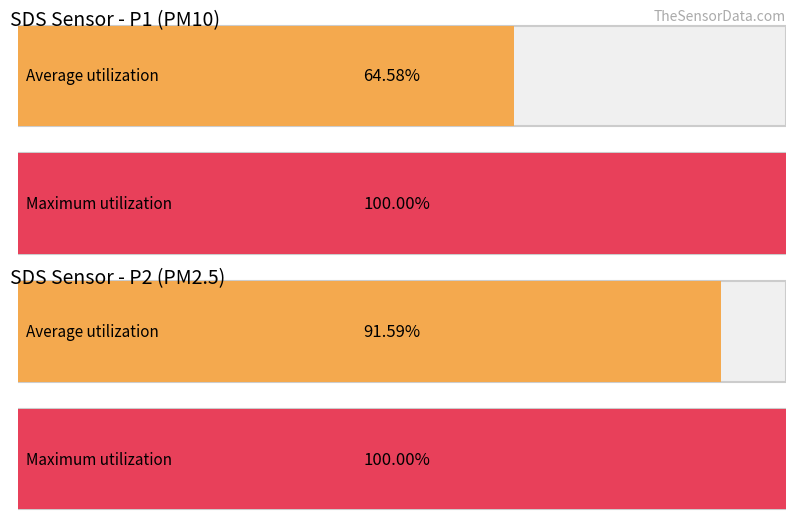

Rank the series at 00:45 from lowest to highest value.

SDS_P2, SDS_P1